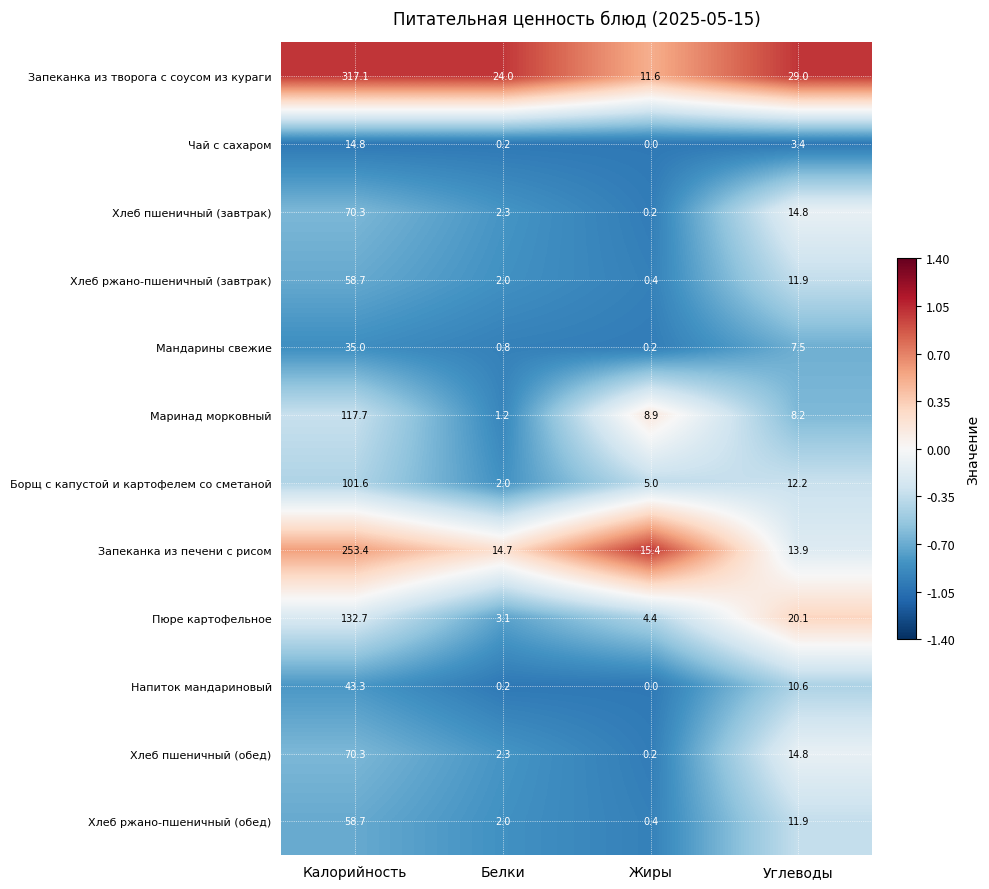

True or false: Хлеб пшеничный (завтрак) has a value of 2.3 at Белки.

True